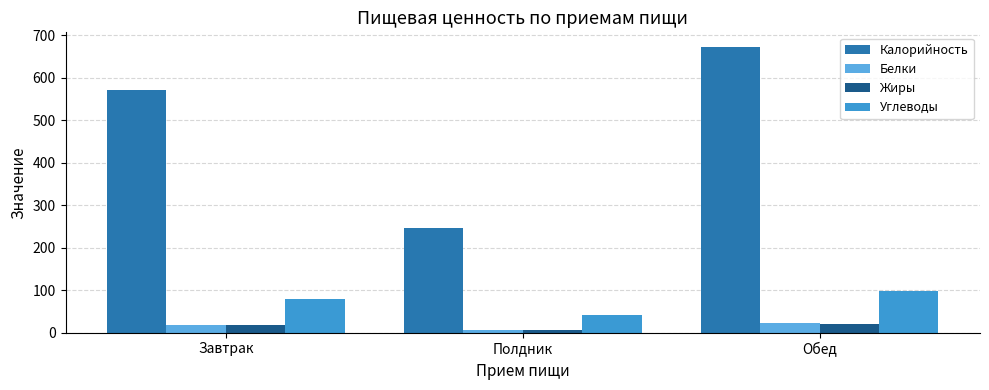

What is the spread (max minus min) of values at Завтрак?

554.0